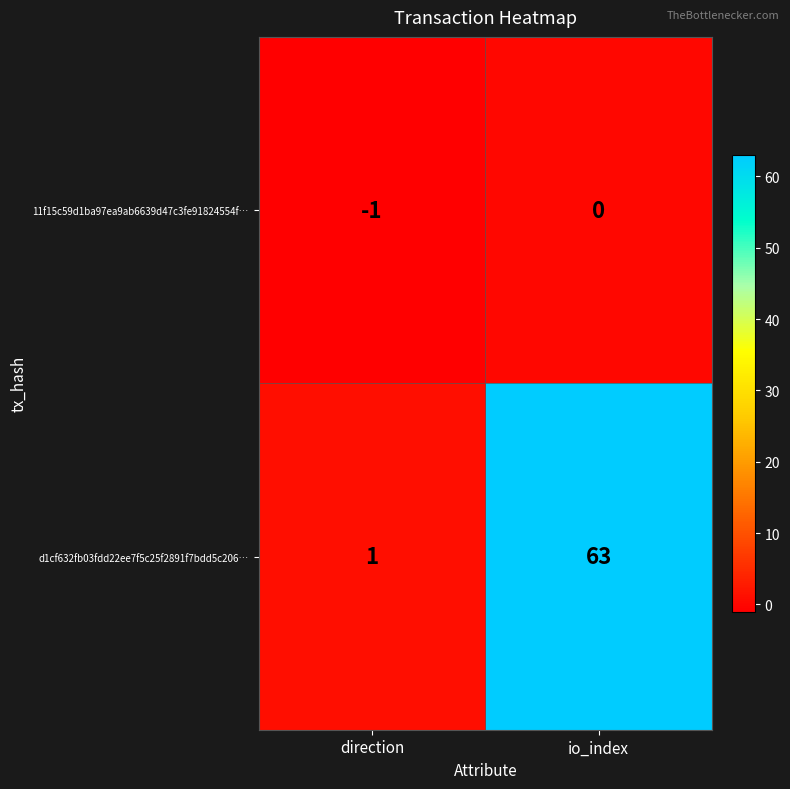

The value of d1cf632fb03fdd22ee7f5c25f2891f7bdd5c206… at direction is 2. True or false?

False